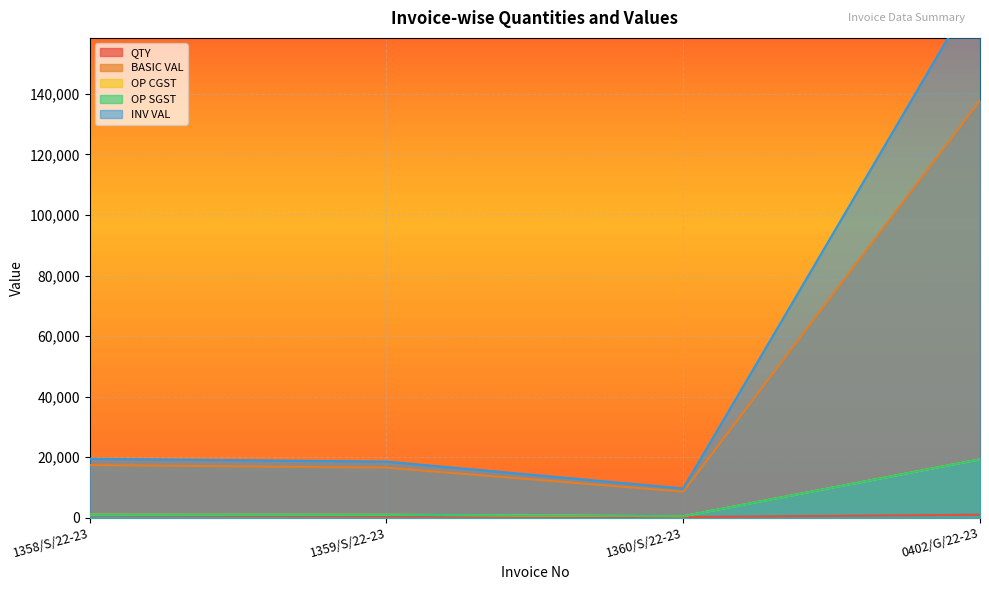

Between 1358/S/22-23 and 0402/G/22-23, which series saw the biggest shift?

INV VAL